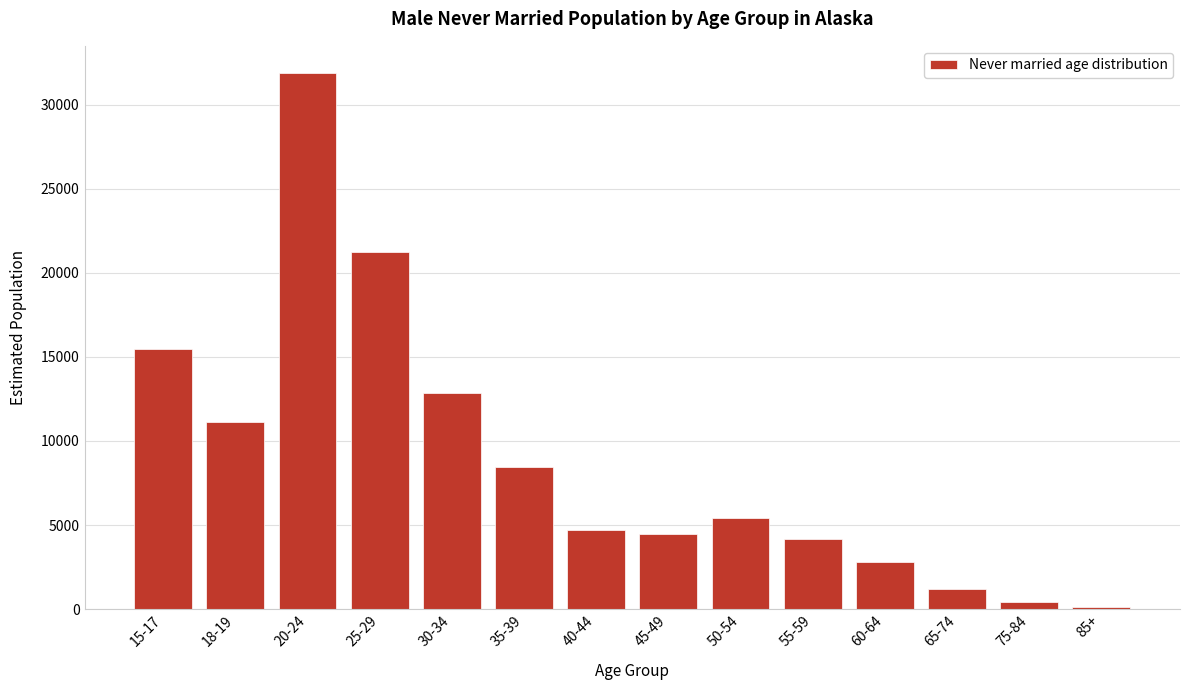

Reading left to right, what are all the values shown in this chart?

15477	11154	31906	21253	12825	8434	4720	4494	5390	4144	2800	1184	426	128